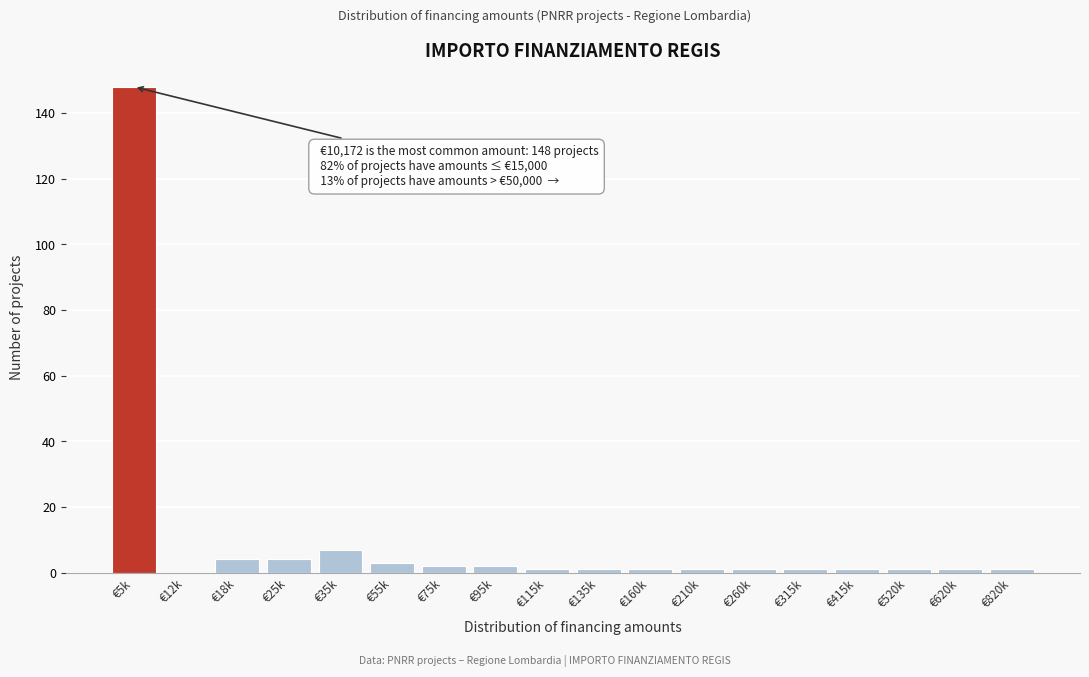

Reading left to right, transcribe all the data shown in this chart.

€5k=148	€12k=0	€18k=4	€25k=4	€35k=7	€55k=3	€75k=2	€95k=2	€115k=1	€135k=1	€160k=1	€210k=1	€260k=1	€315k=1	€415k=1	€520k=1	€620k=1	€820k=1